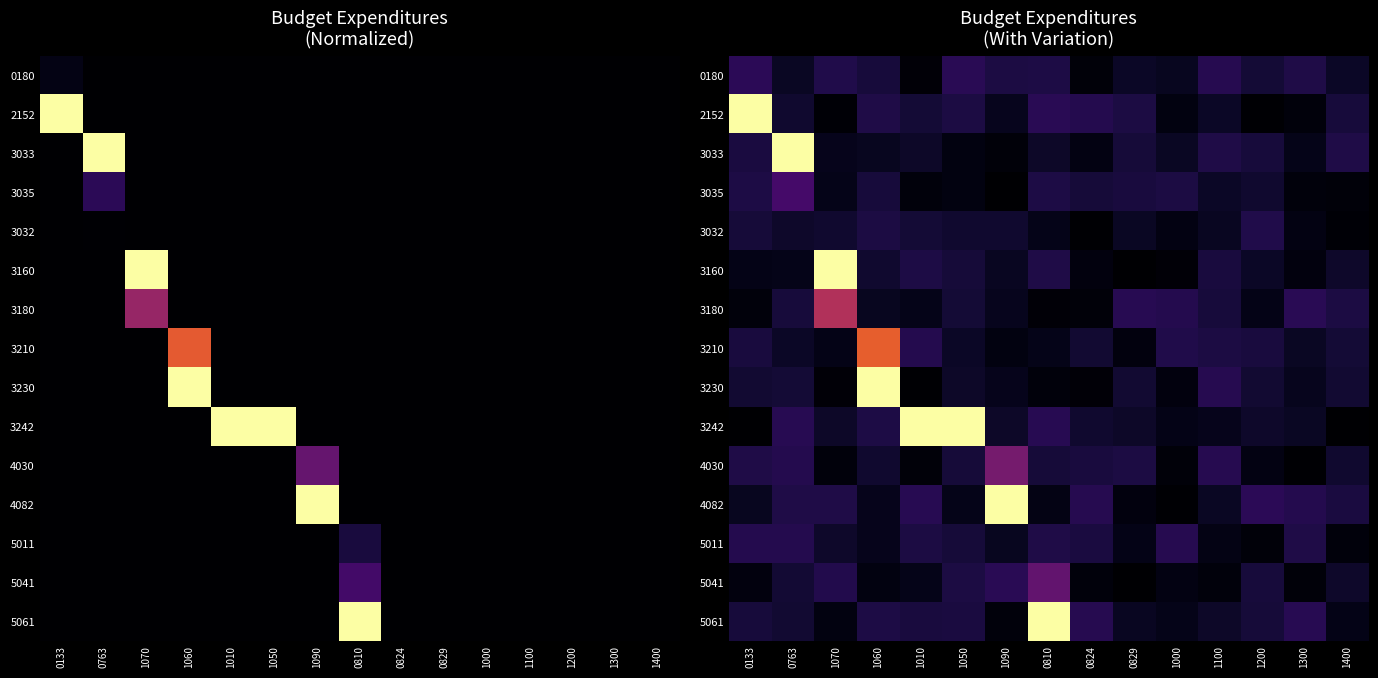

How many categories are shown in the chart?

15